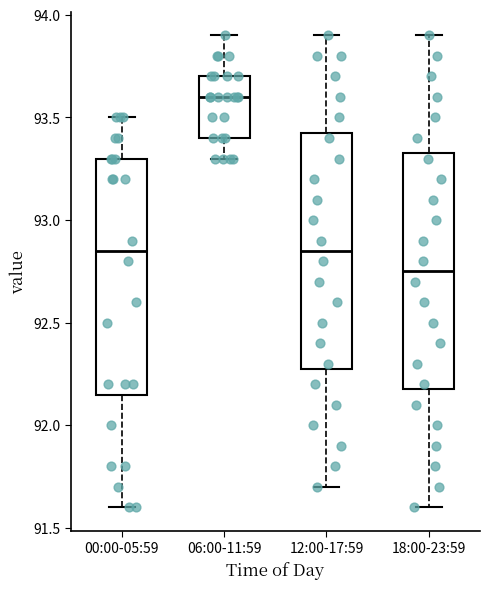

Reading left to right, read every box against the y-axis: the position of its median line, the range the box covers, and the ends of its whiskers. The values are not printed on the chart, so give them approximately, as read against the axis.

00:00-05:59: median 92.85, box 92.15 to 93.30, whiskers 91.60 to 93.50
06:00-11:59: median 93.60, box 93.40 to 93.70, whiskers 93.30 to 93.90
12:00-17:59: median 92.85, box 92.30 to 93.45, whiskers 91.70 to 93.90
18:00-23:59: median 92.75, box 92.20 to 93.35, whiskers 91.60 to 93.90